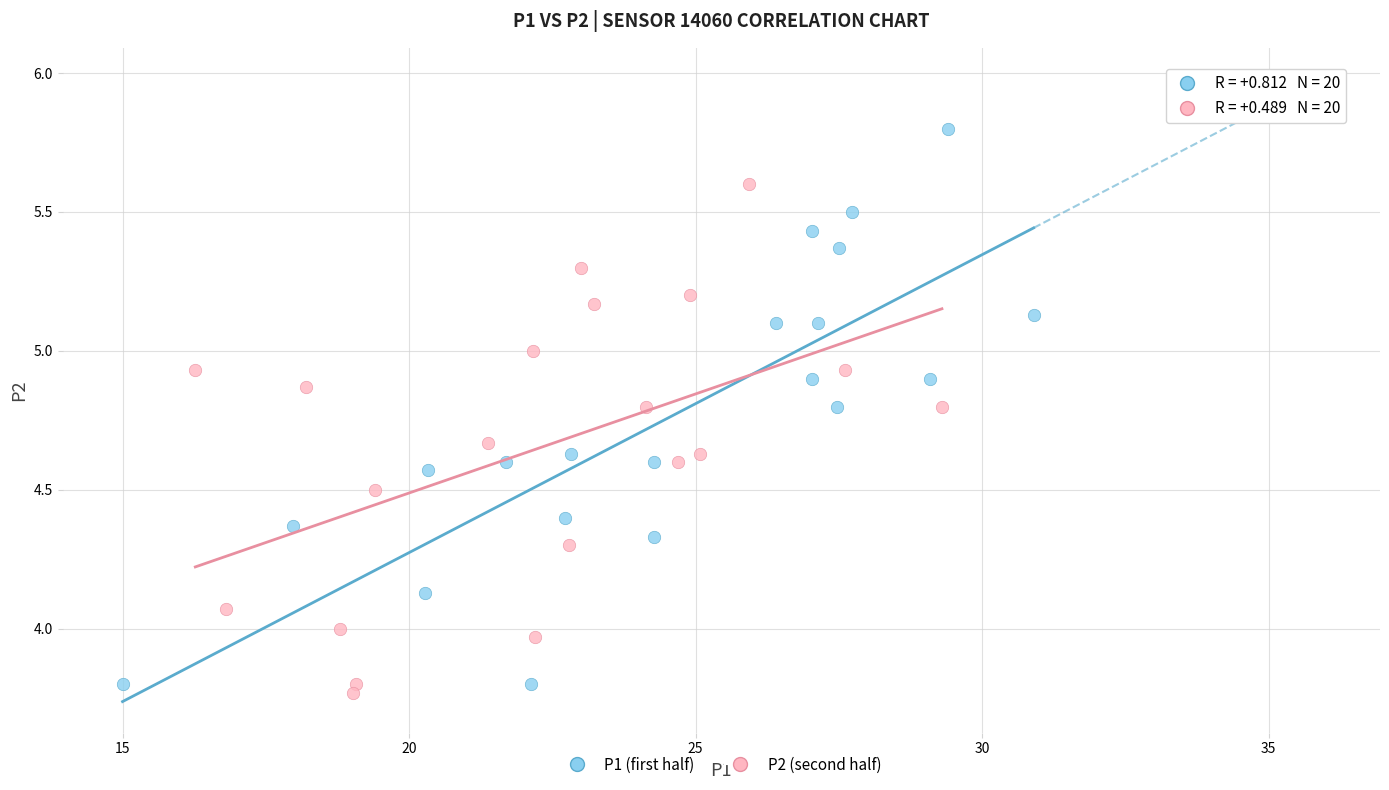

Which series reaches the maximum Y coordinate?

P1 (first half)